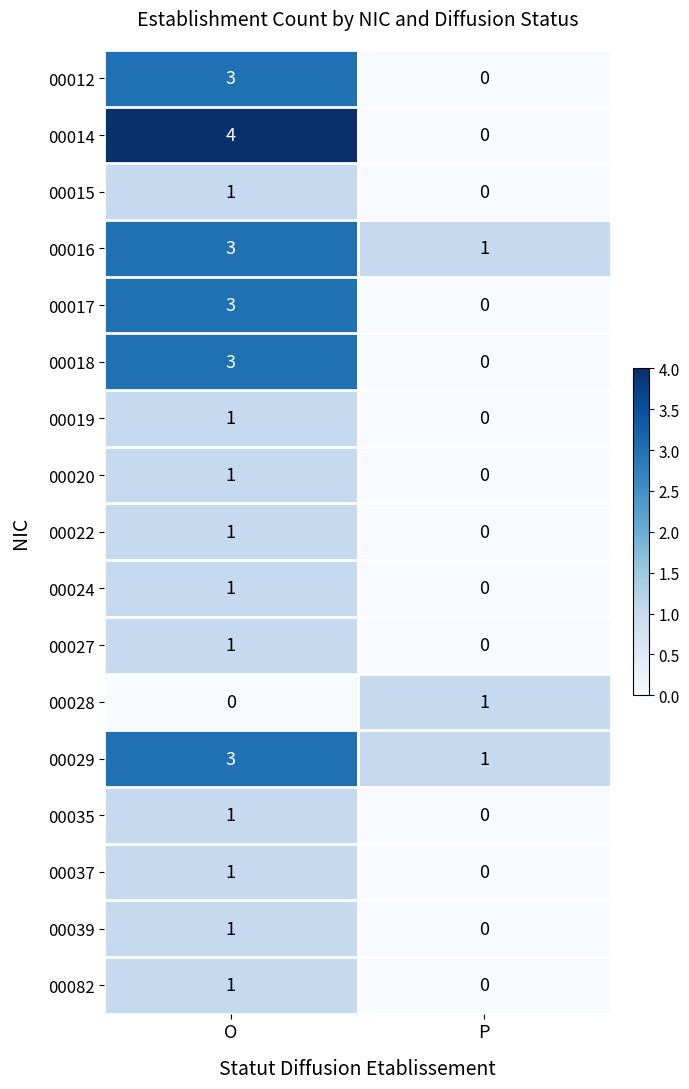

How many values in the 00029 series are below 3?

1